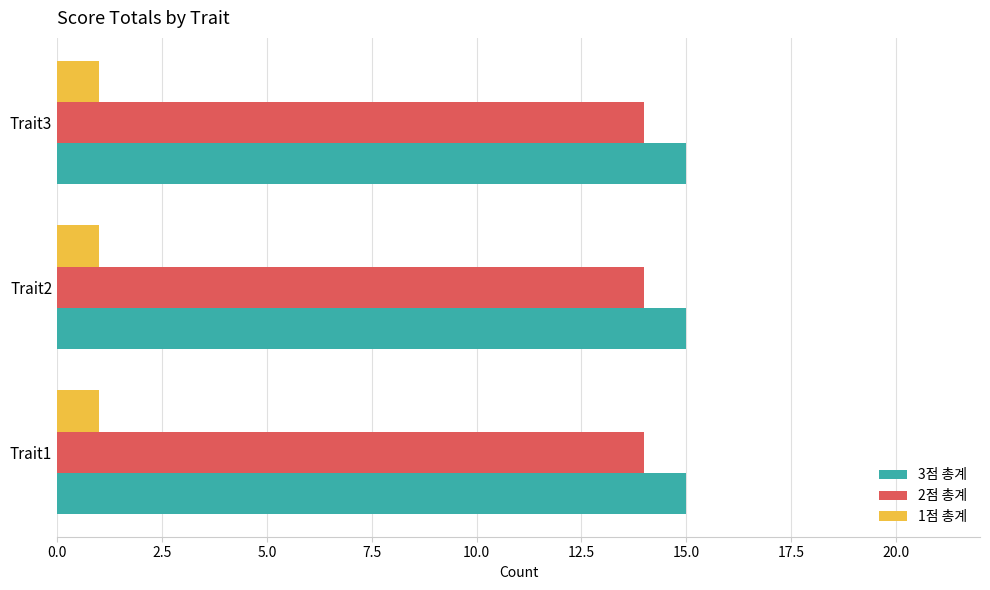

What is the lowest value of the 2점 총계 series?

14